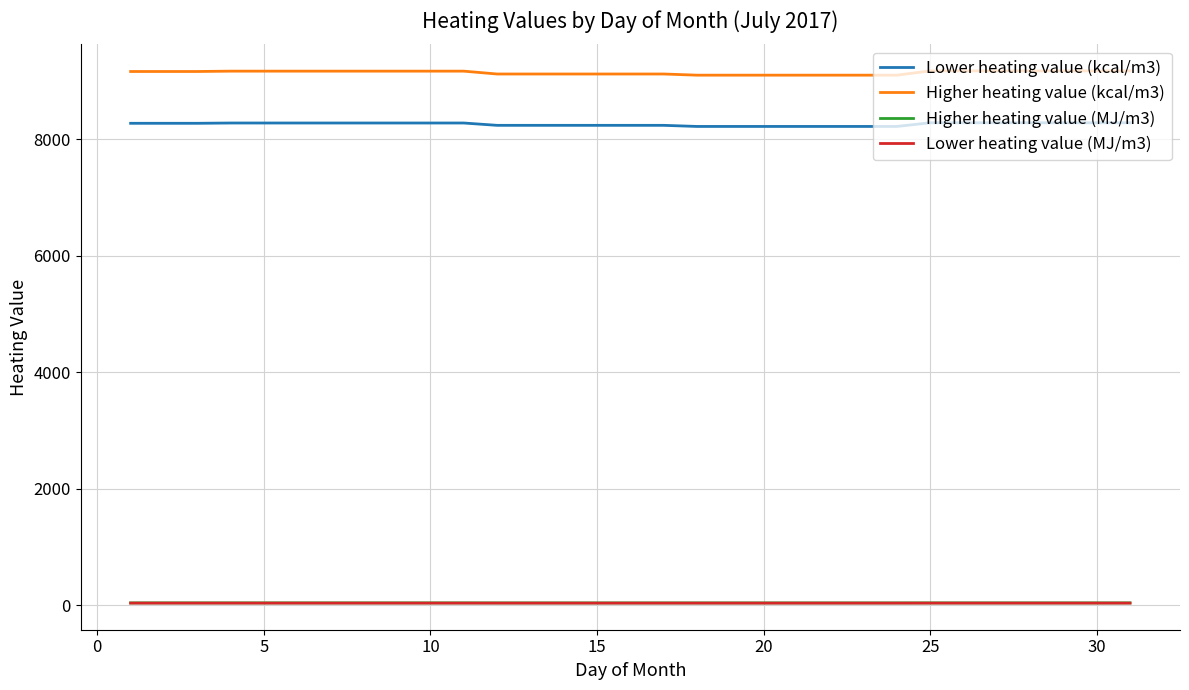

What is the sum of all Higher heating value (kcal/m3) values?

283627.0